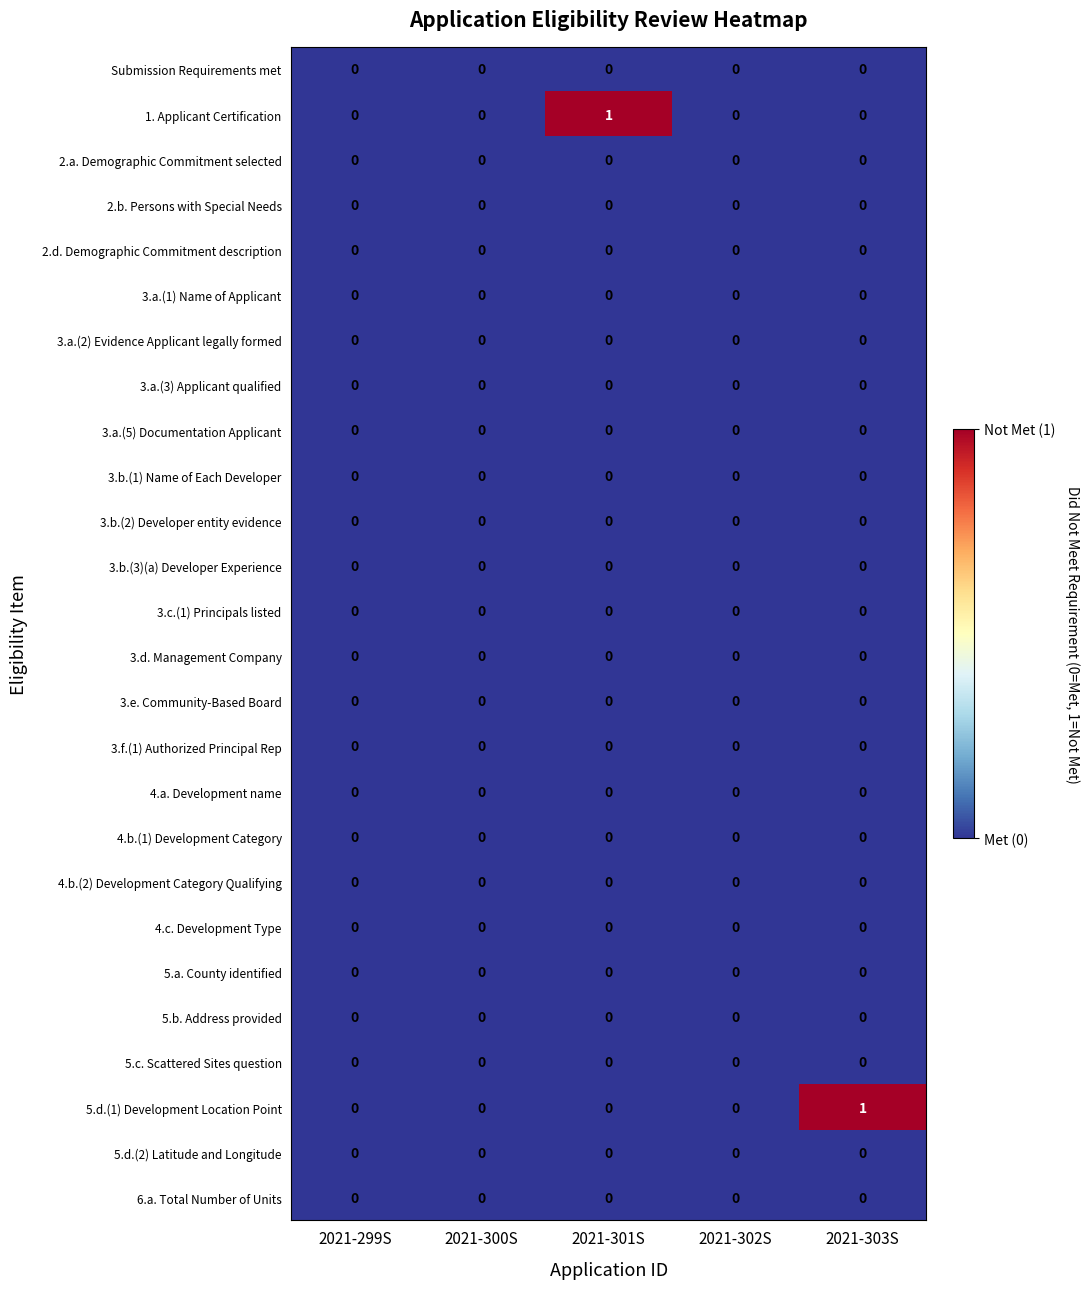

Count the number of data series in this chart.

26